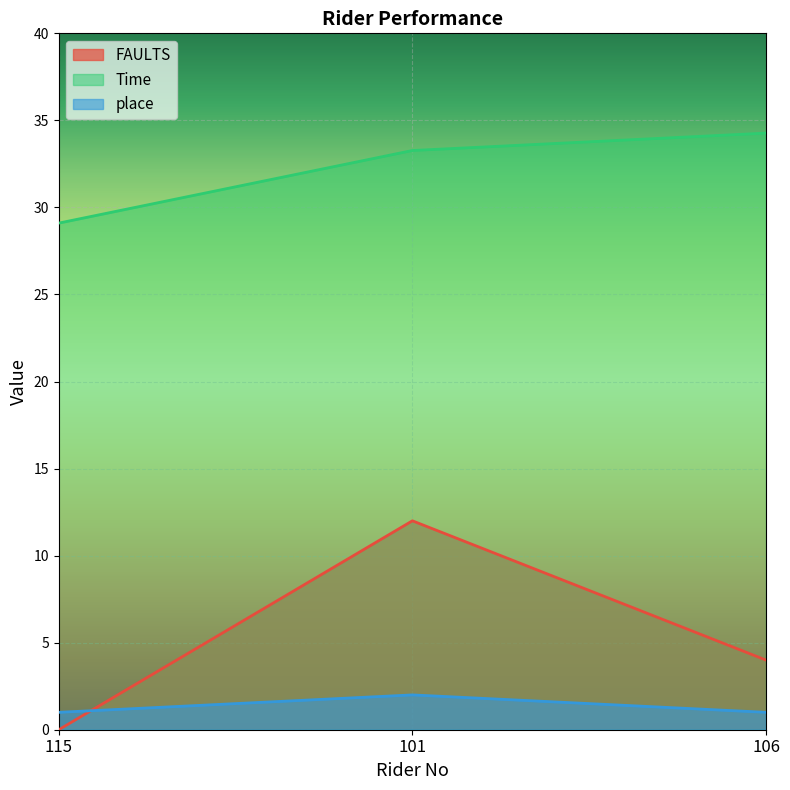

Count the place values in the range 1 to 2.

3